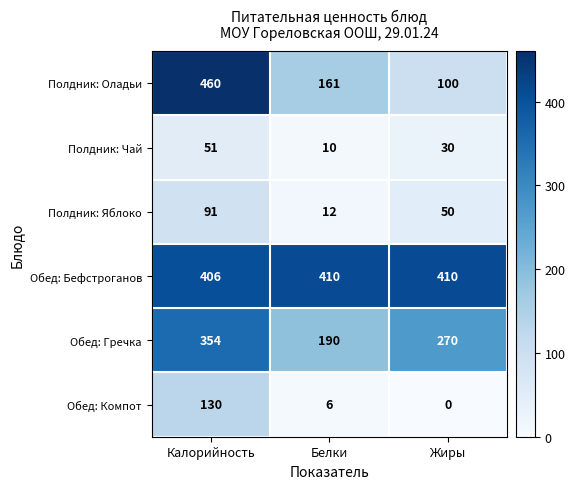

Reading left to right, transcribe all the data shown in this chart.

Полдник: Оладьи: 460	161	100
Полдник: Чай: 51	10	30
Полдник: Яблоко: 91	12	50
Обед: Бефстроганов: 406	410	410
Обед: Гречка: 354	190	270
Обед: Компот: 130	6	0